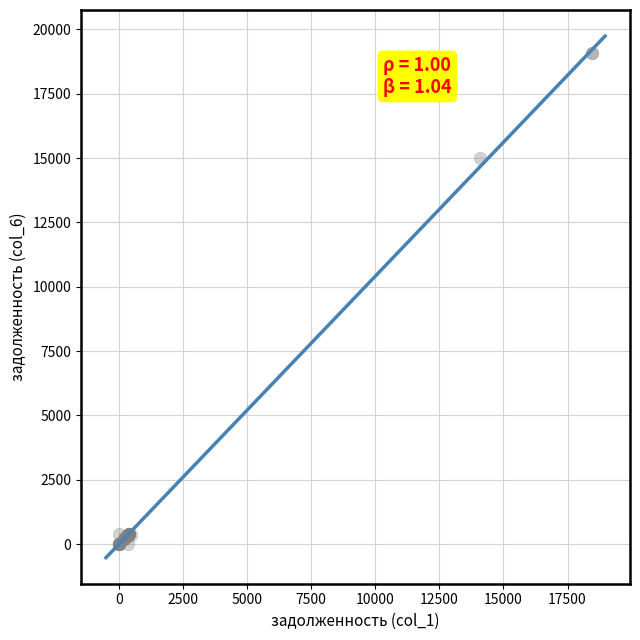

What Y value in the scatter plot is closest to 9545?

15016.2